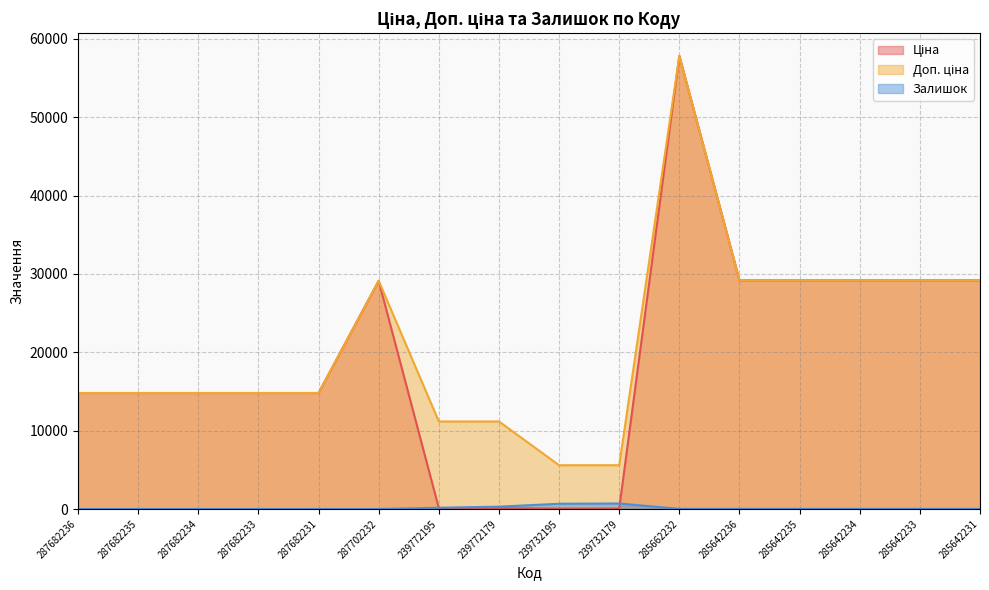

Is the value of Доп. ціна at 285642236 greater than the value of Ціна at 287682233?

Yes